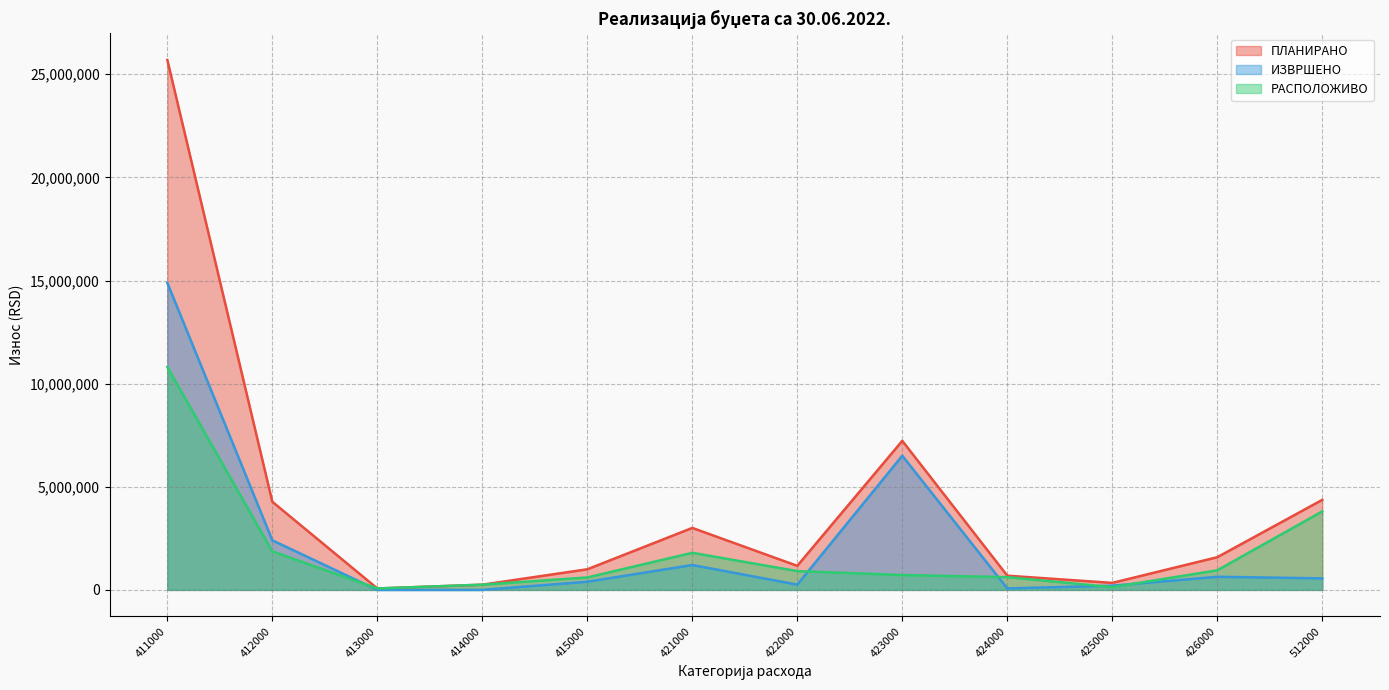

At which label does ПЛАНИРАНО first exceed 1585000?

411000